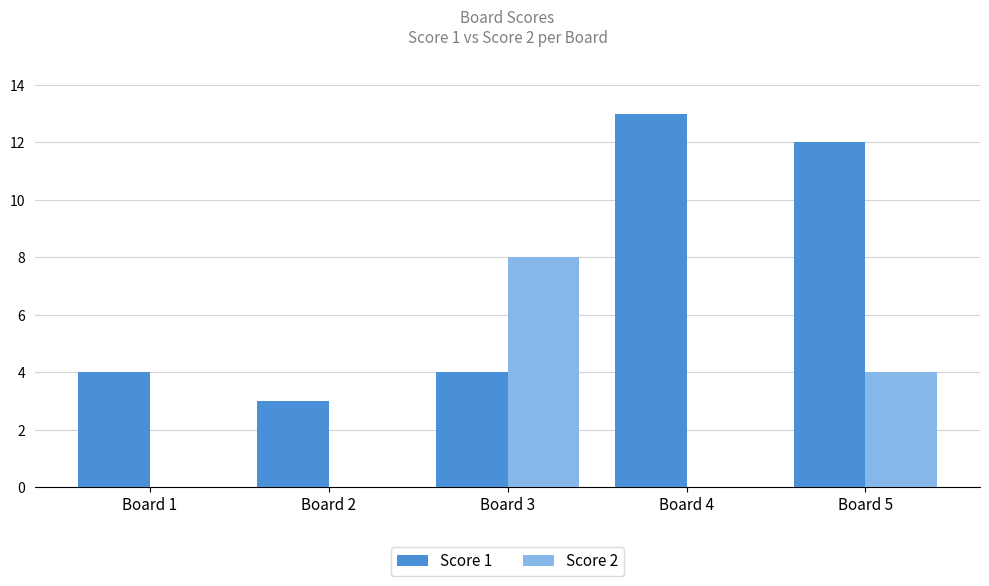

Reading left to right, transcribe all the data shown in this chart.

Score 1: 4	3	4	13	12
Score 2: 0	0	8	0	4